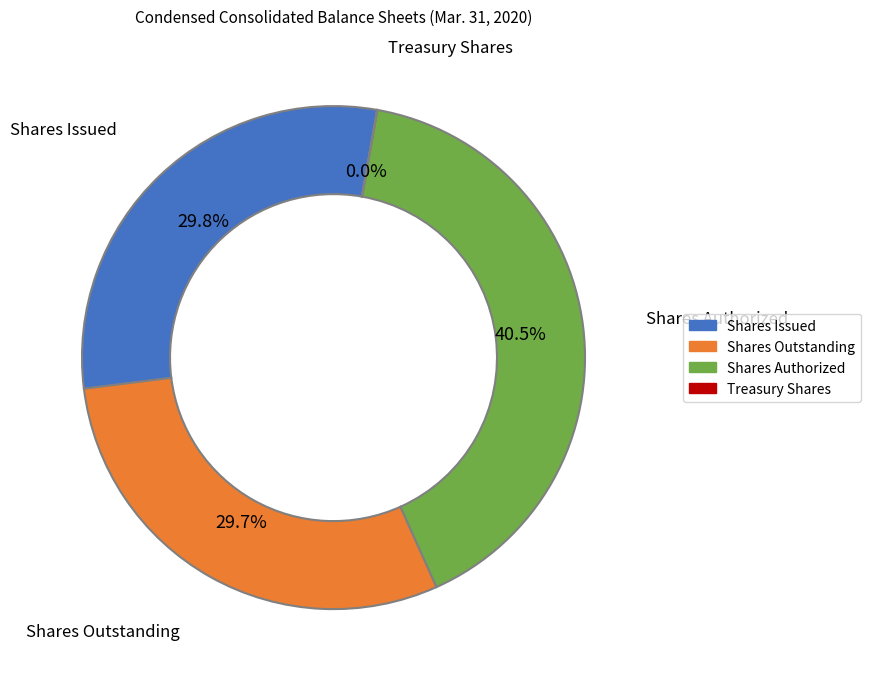

Does any single category account for the majority?

No